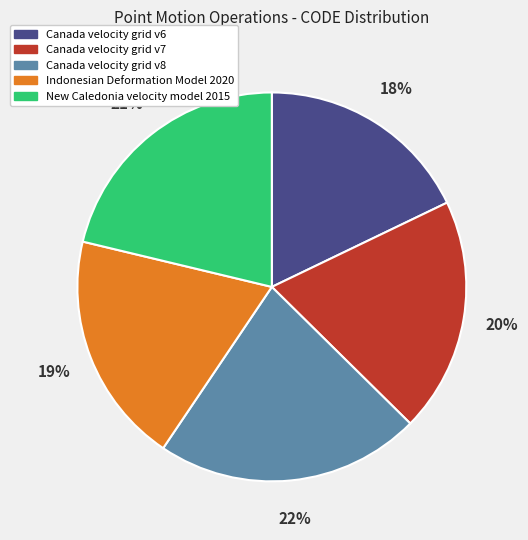

What percentage is the Canada velocity grid v8 slice, to the nearest percent?

22%